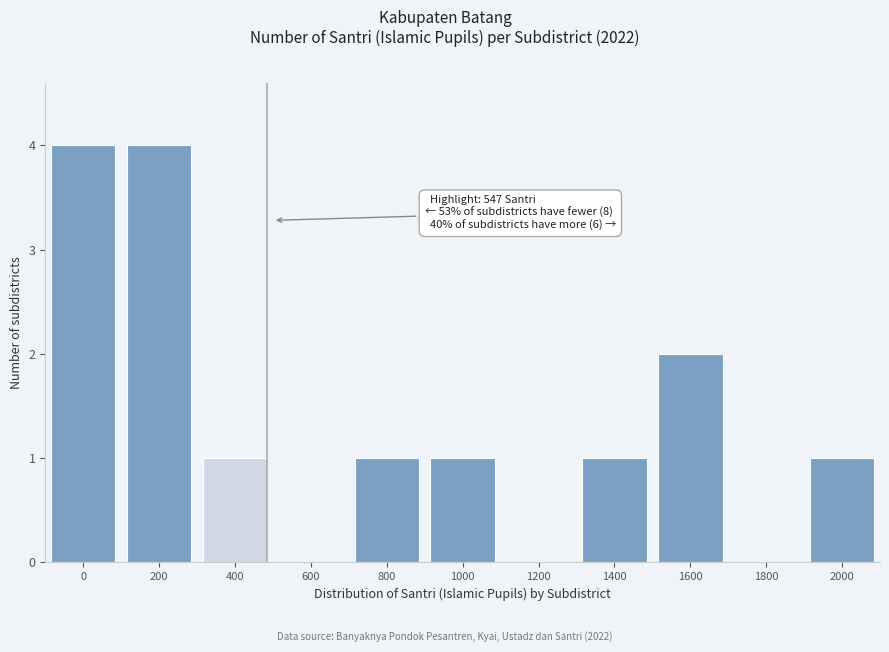

Reading left to right, what are all the values shown in this chart?

0=4	200=4	400=1	600=0	800=1	1000=1	1200=0	1400=1	1600=2	1800=0	2000=1